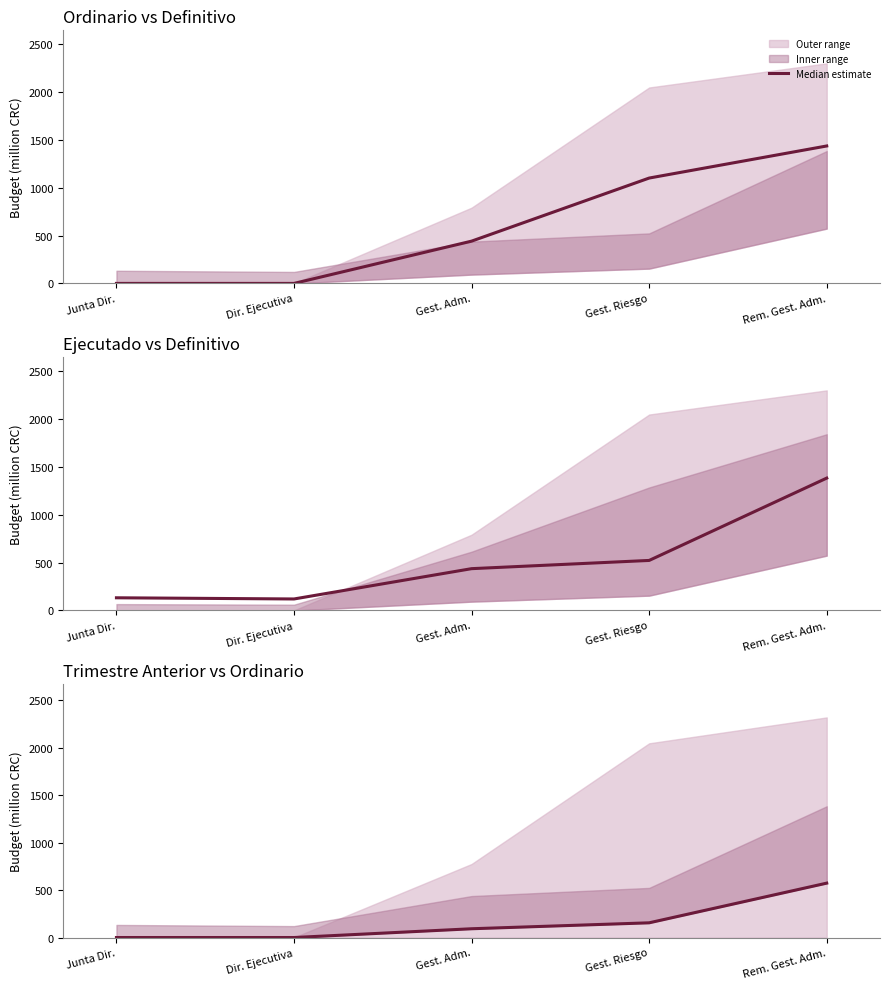

True or false: the data shows 0.0 at Junta Dir..

True